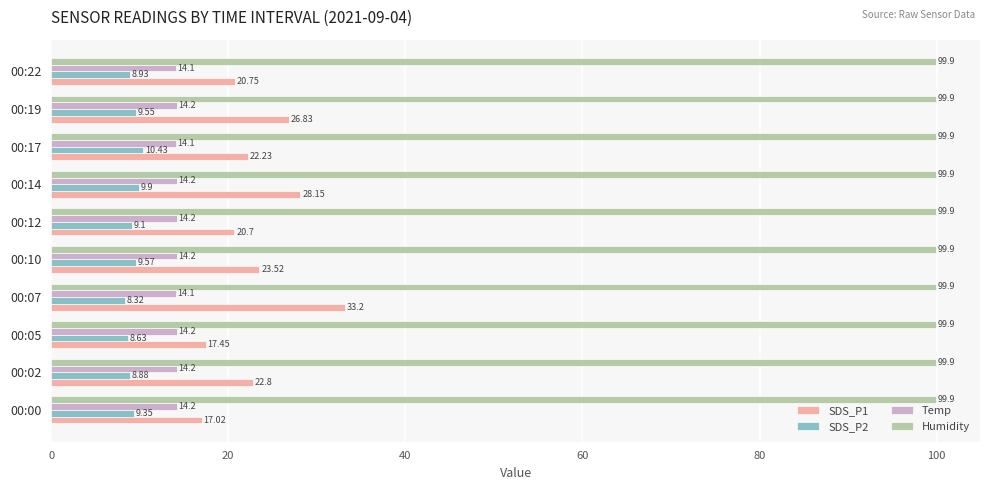

Rank the series by their maximum value, from lowest to highest.

SDS_P2, Temp, SDS_P1, Humidity